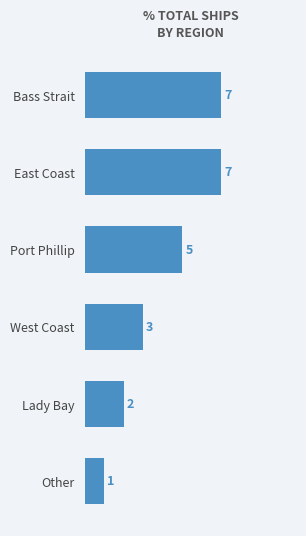

Count the values in the range 2 to 7.

5